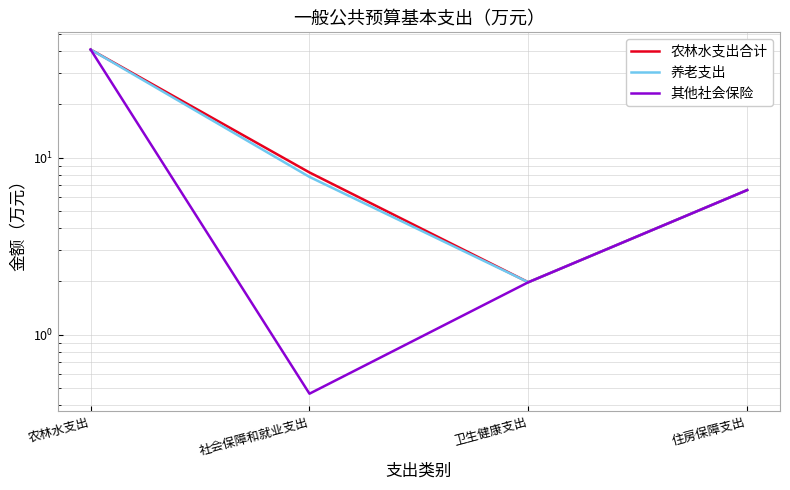

The value of 农林水支出合计 at 社会保障和就业支出 is 13.1. True or false?

False